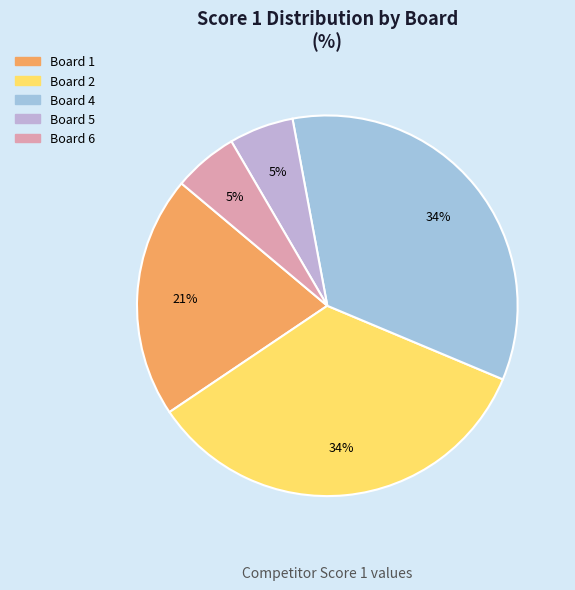

The Board 4 slice represents 34% of the pie. True or false?

True